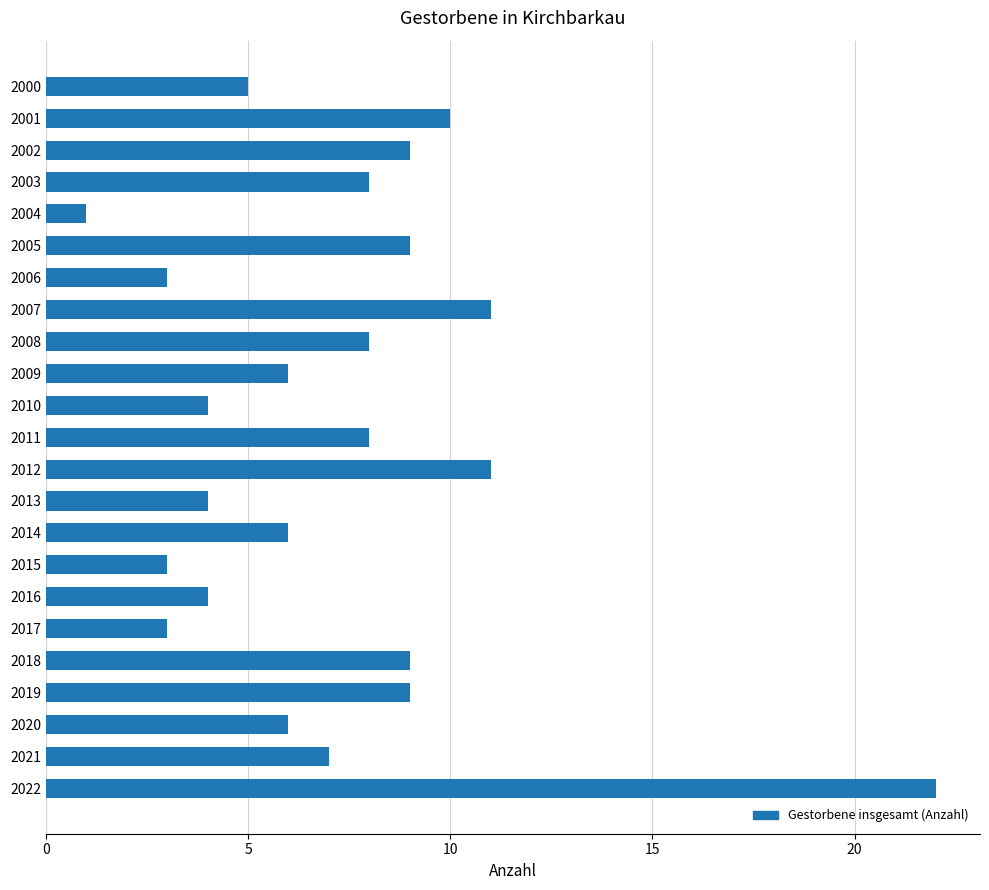

Read the value at 2001.

10